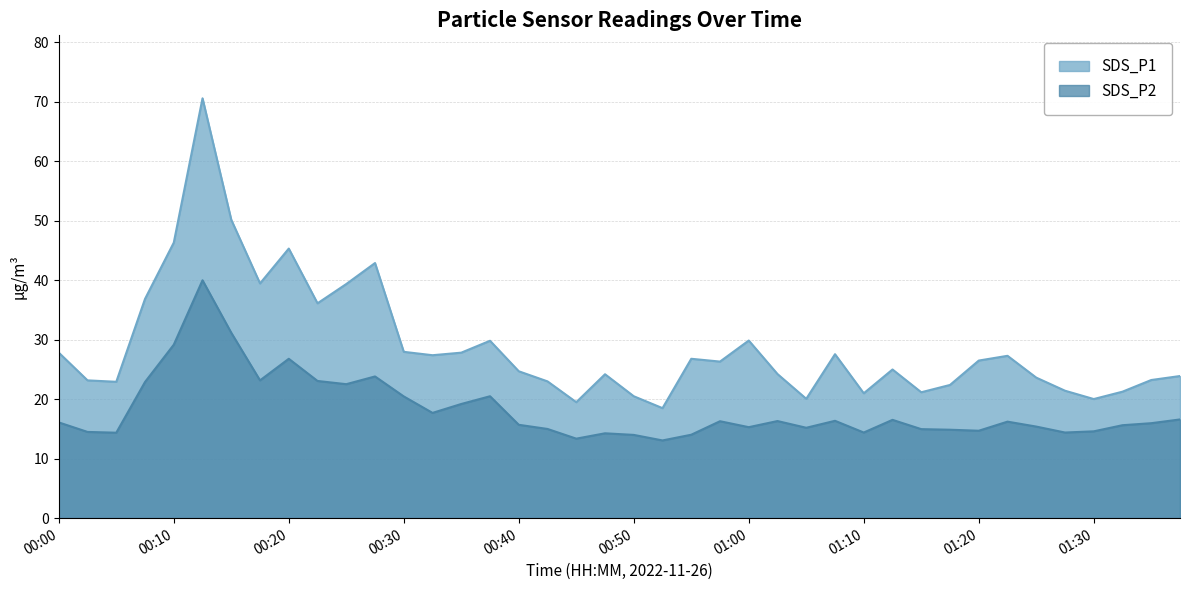

Between 00:10 and 00:42, which series saw the biggest shift?

SDS_P1